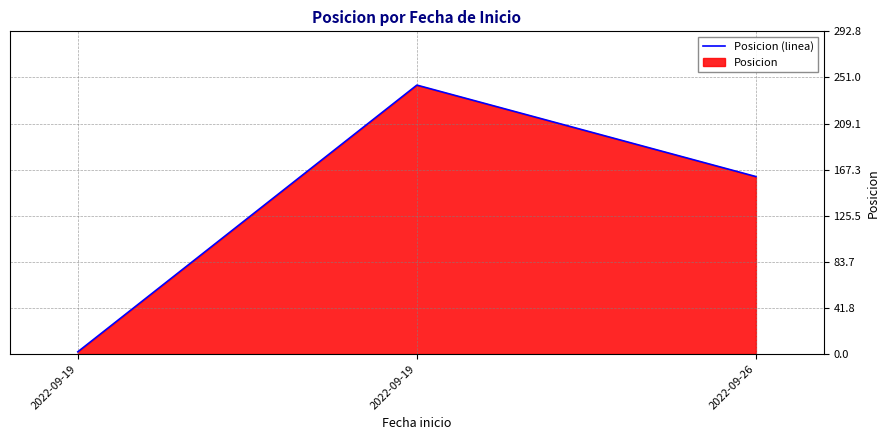

Reading left to right, transcribe all the data shown in this chart.

2	244	161